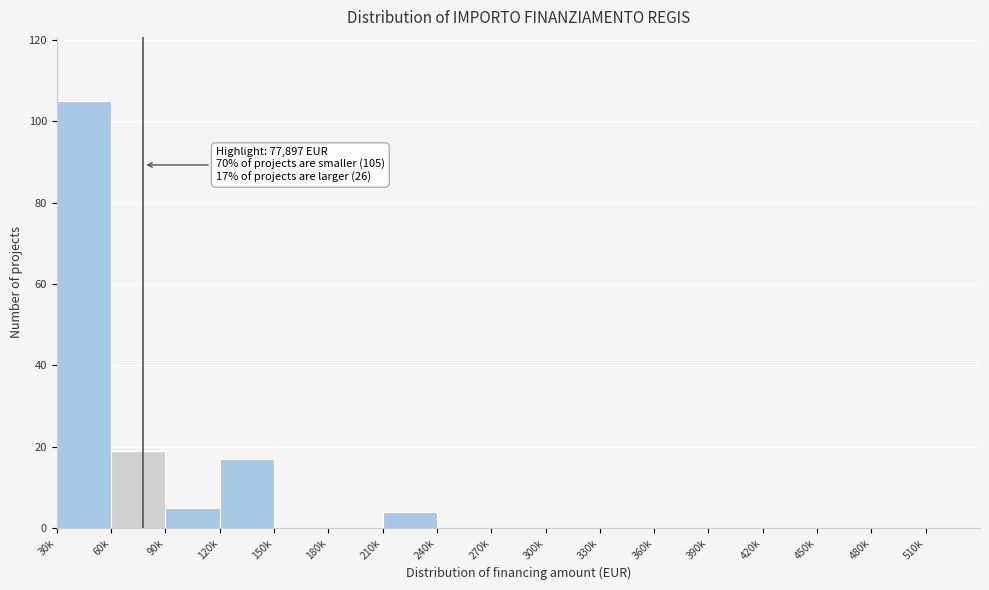

Reading left to right, what are all the values shown in this chart?

30k=105	60k=19	90k=5	120k=17	150k=0	180k=0	210k=4	240k=0	270k=0	300k=0	330k=0	360k=0	390k=0	420k=0	450k=0	480k=0	510k=0